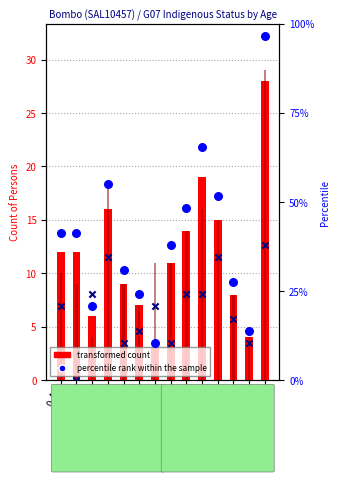

At which category is the sum across all series the highest?

65+